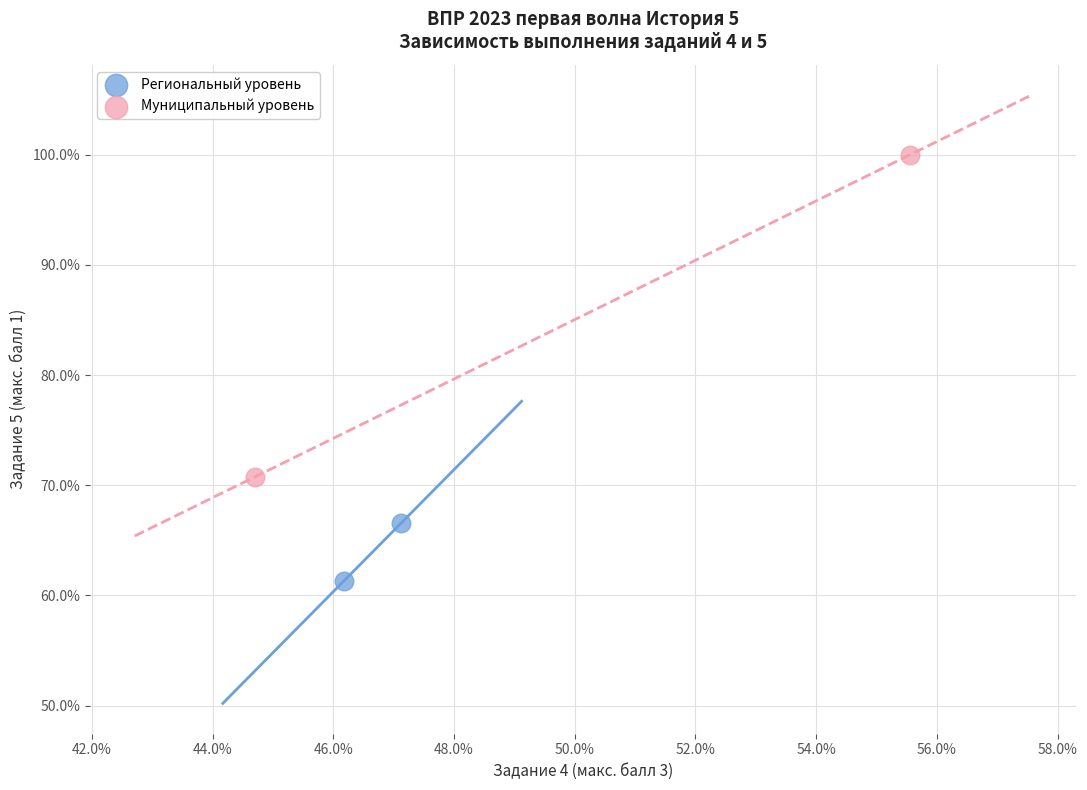

What are all the series names shown in the legend?

Региональный уровень, Муниципальный уровень